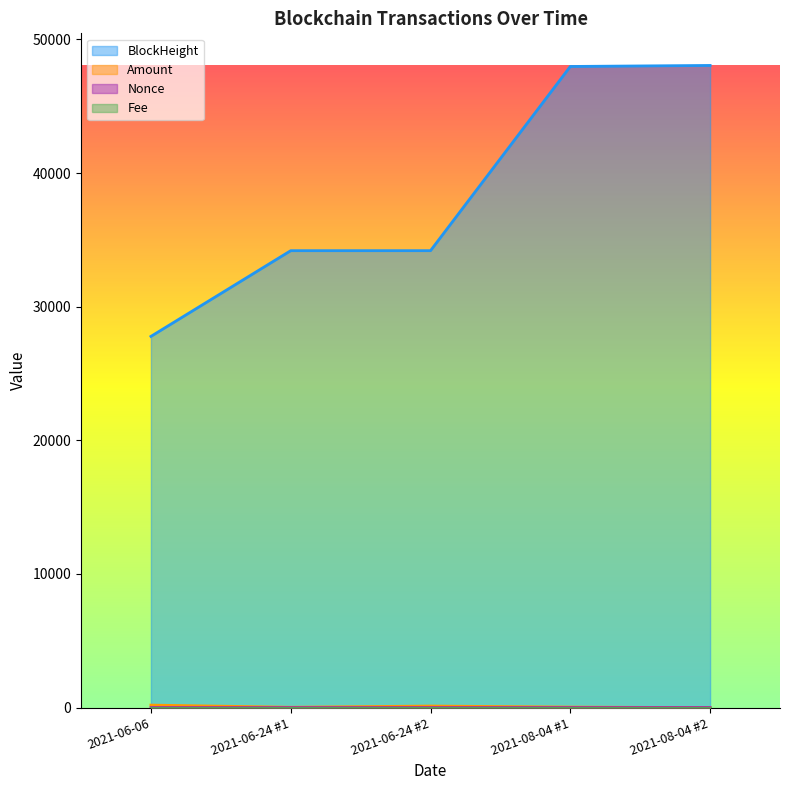

Is the value of Nonce at 2021-08-04 #2 greater than the value of BlockHeight at 2021-06-24 #1?

No